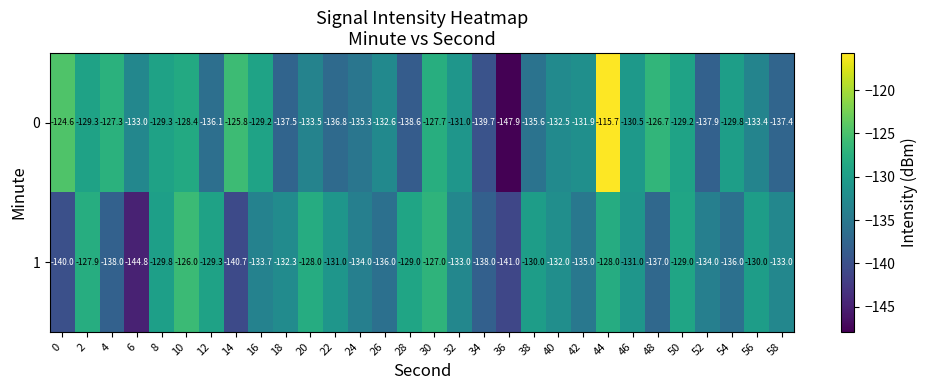

True or false: 1 has a value of -127.0 at 30.

True